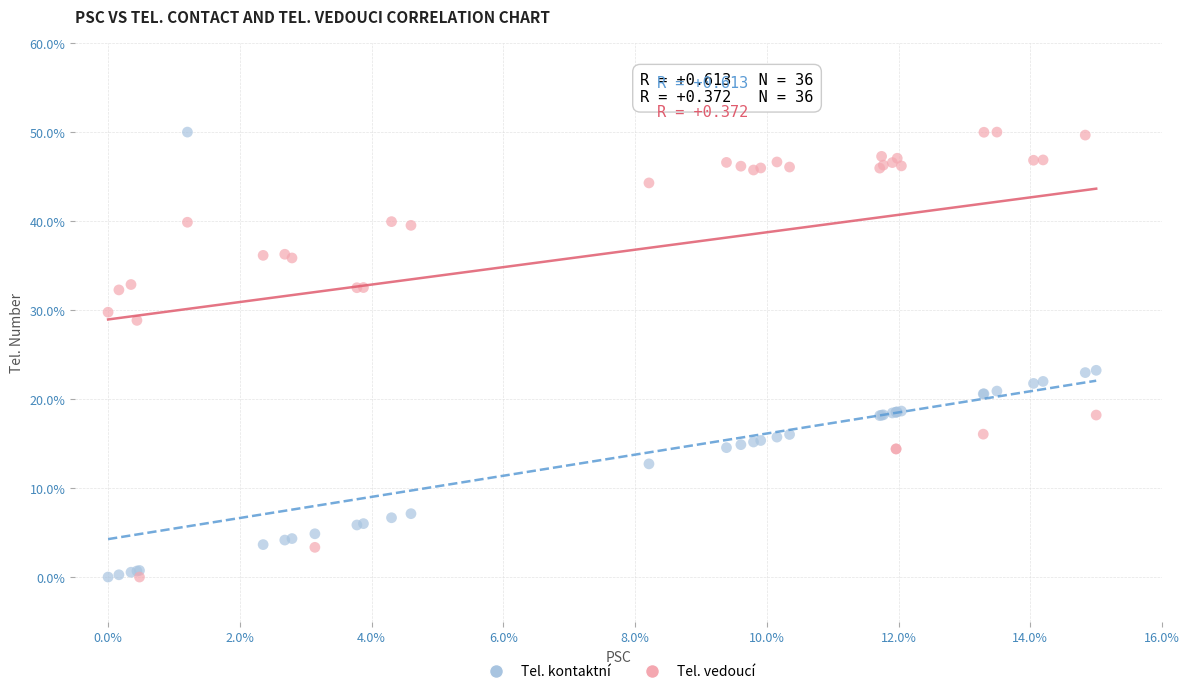

What are all the series names shown in the legend?

Tel. kontaktní, Tel. vedoucí